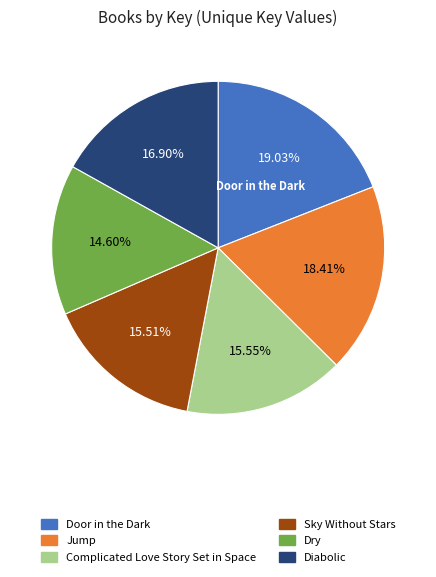

Between Jump and Complicated Love Story Set in Space, which is larger?

Jump